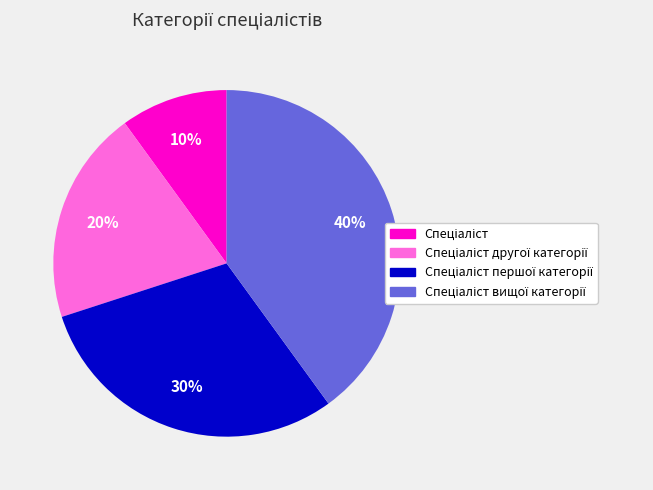

To the nearest percent, what is the difference between the largest and smallest slice percentages?

30%